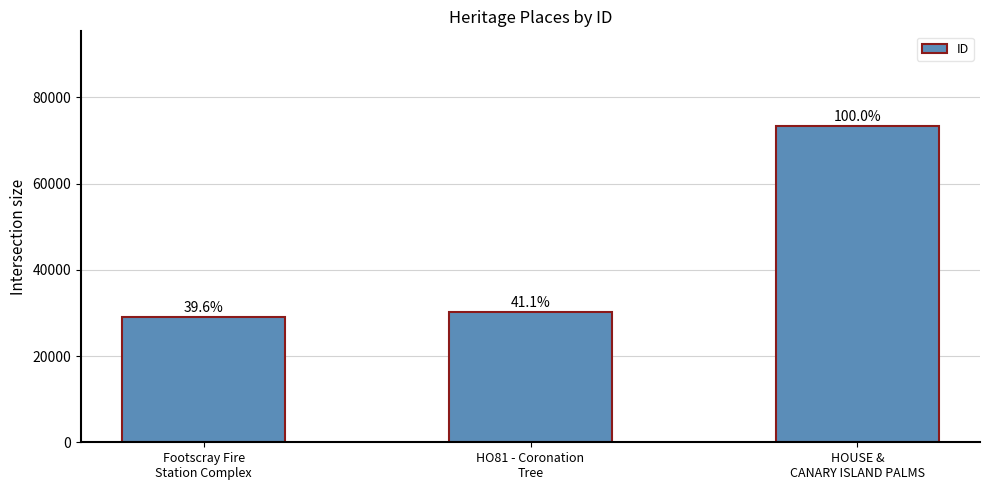

Does the chart contain any negative values?

No